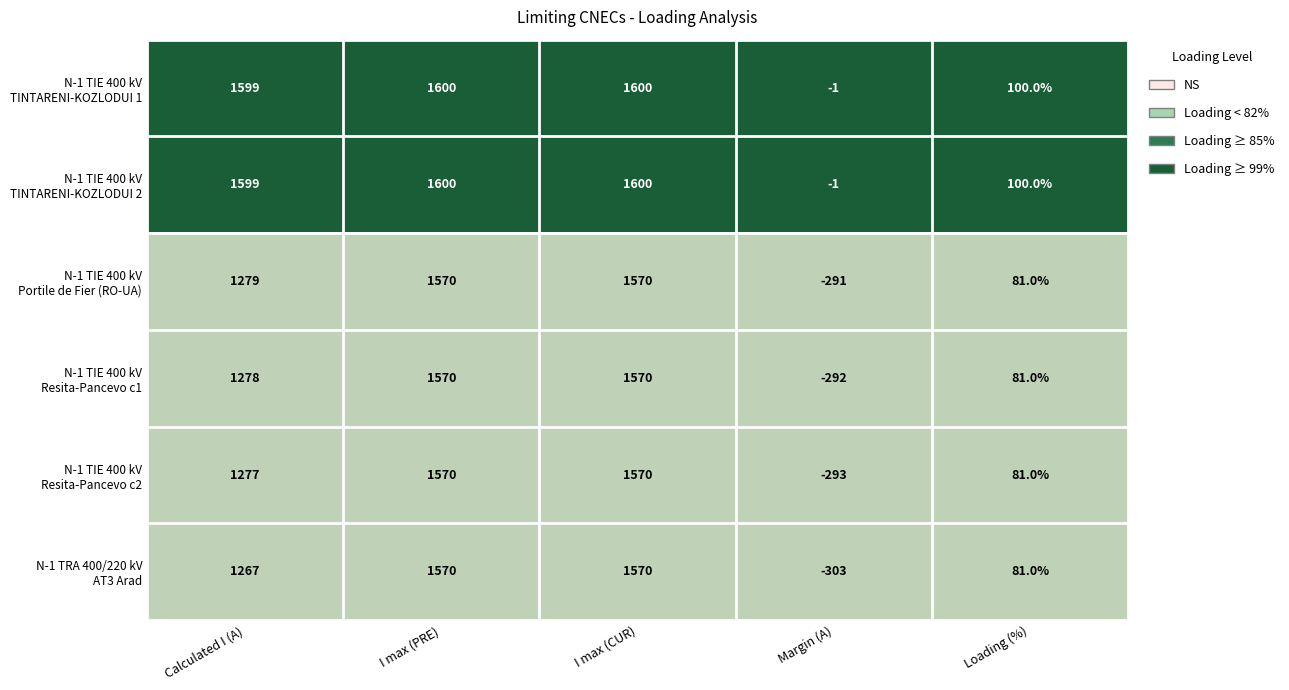

What is the difference between the highest and lowest values at I max (CUR)?

30